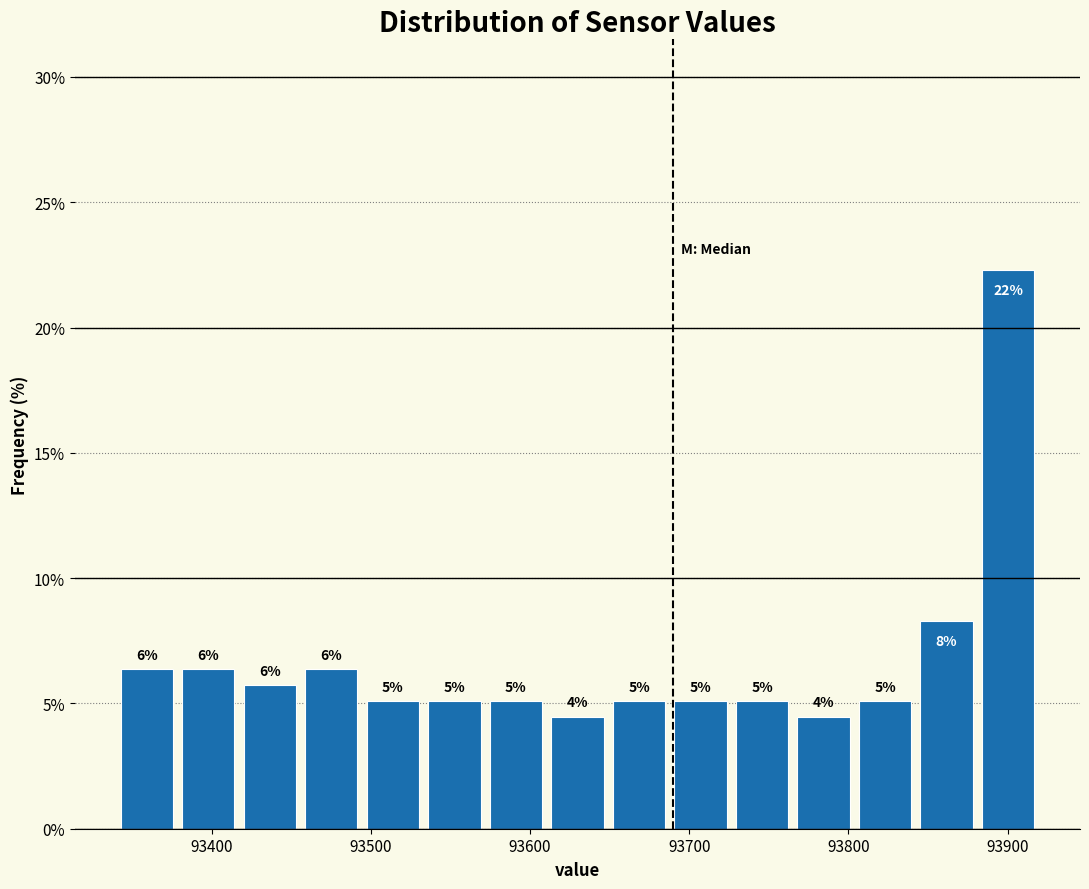

Around what value on the x-axis is the tallest bar? Give the approximate position of its centre, as read against the axis.

93900